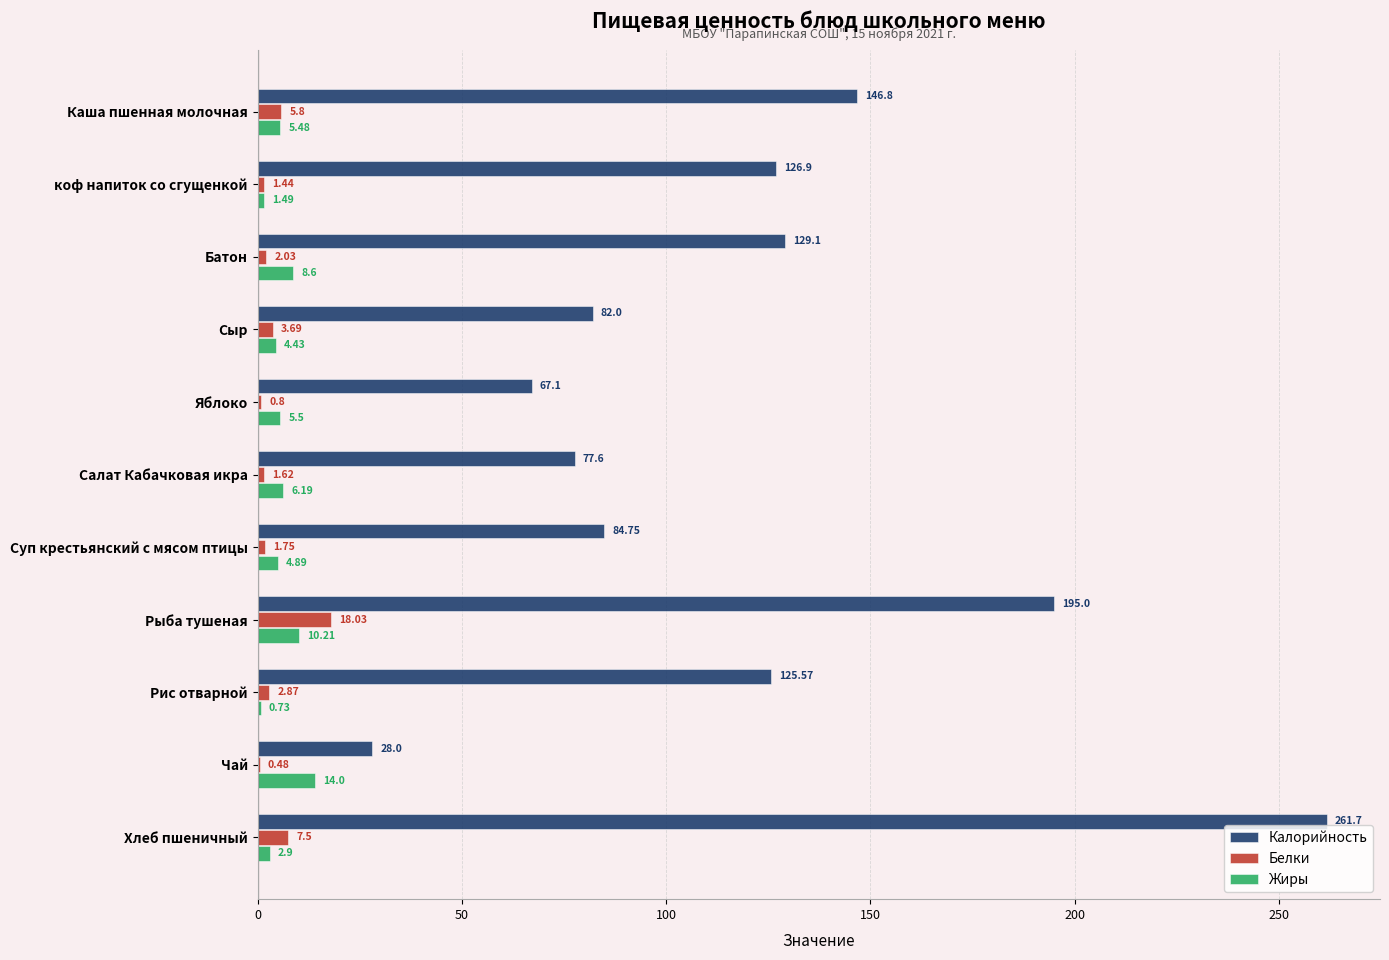

At which category does the chart reach its peak across all series?

Хлеб пшеничный